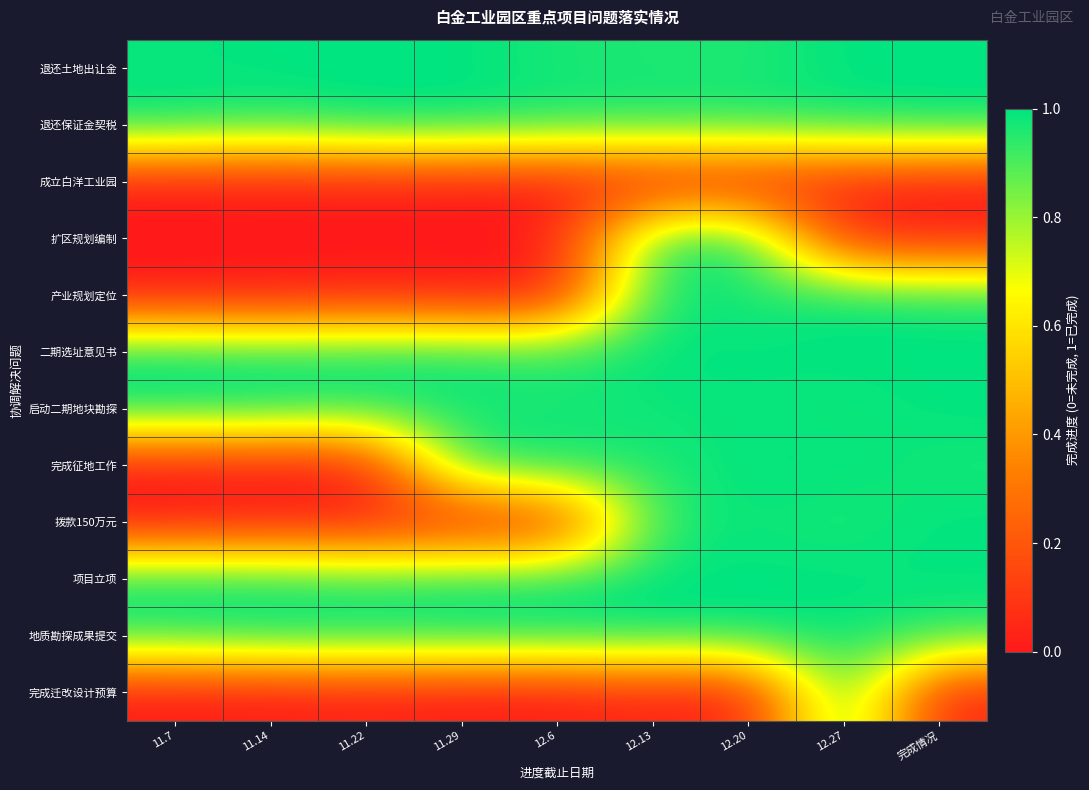

What is the greatest value displayed?

1.0